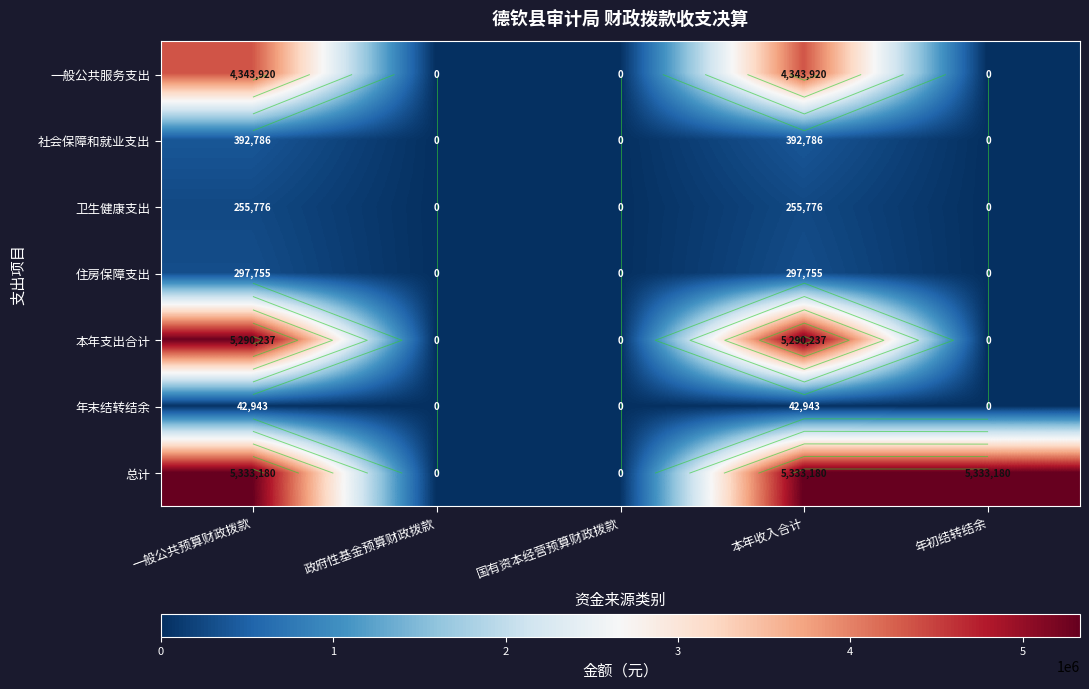

At which label does 总计 reach its minimum?

政府性基金预算财政拨款